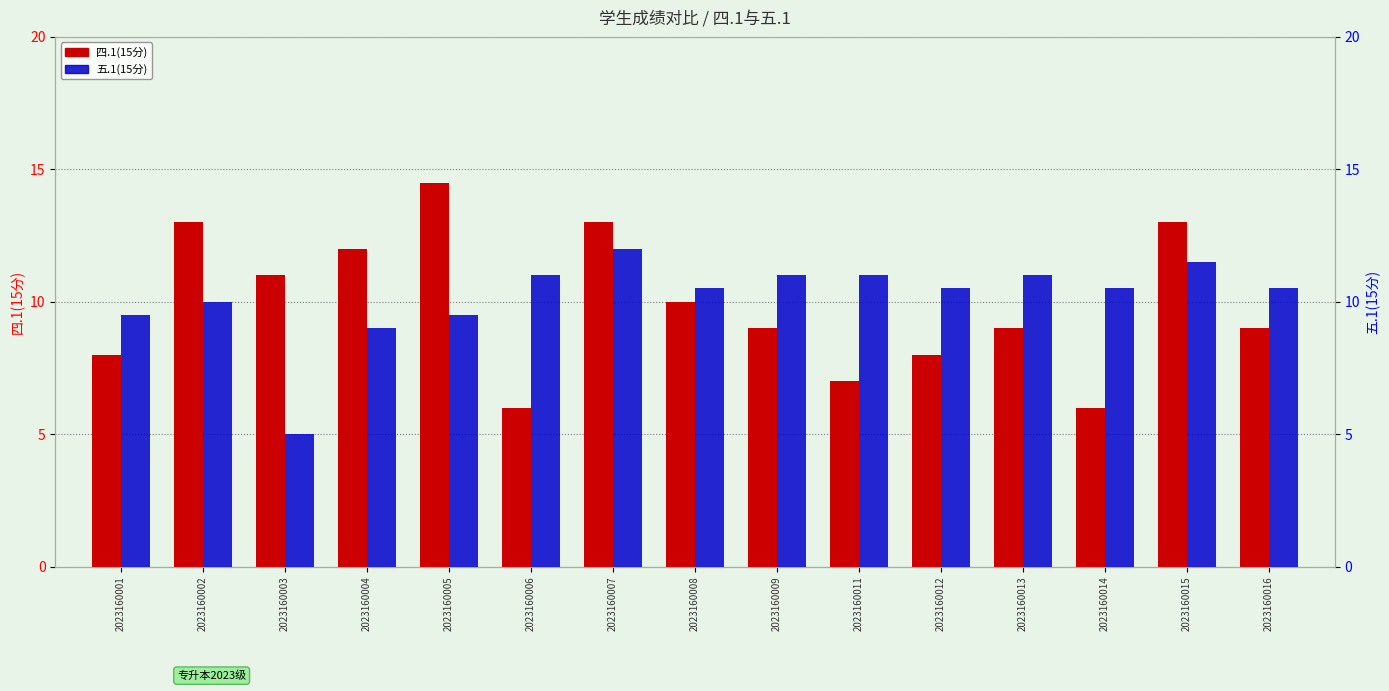

What is the difference between the maximum and minimum values in the 五.1(15分) series?

7.0